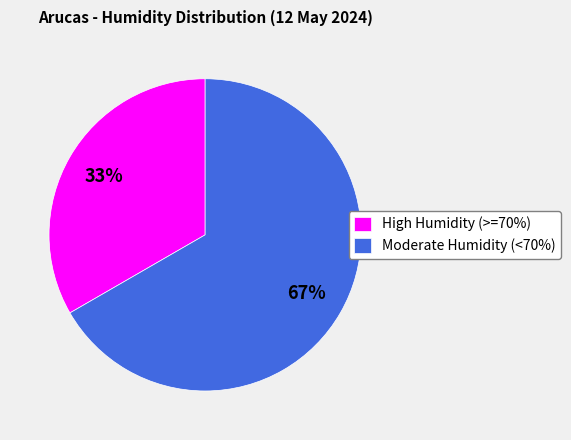

Is the sum of Moderate Humidity (<70%) and High Humidity (>=70%) greater than half?

Yes